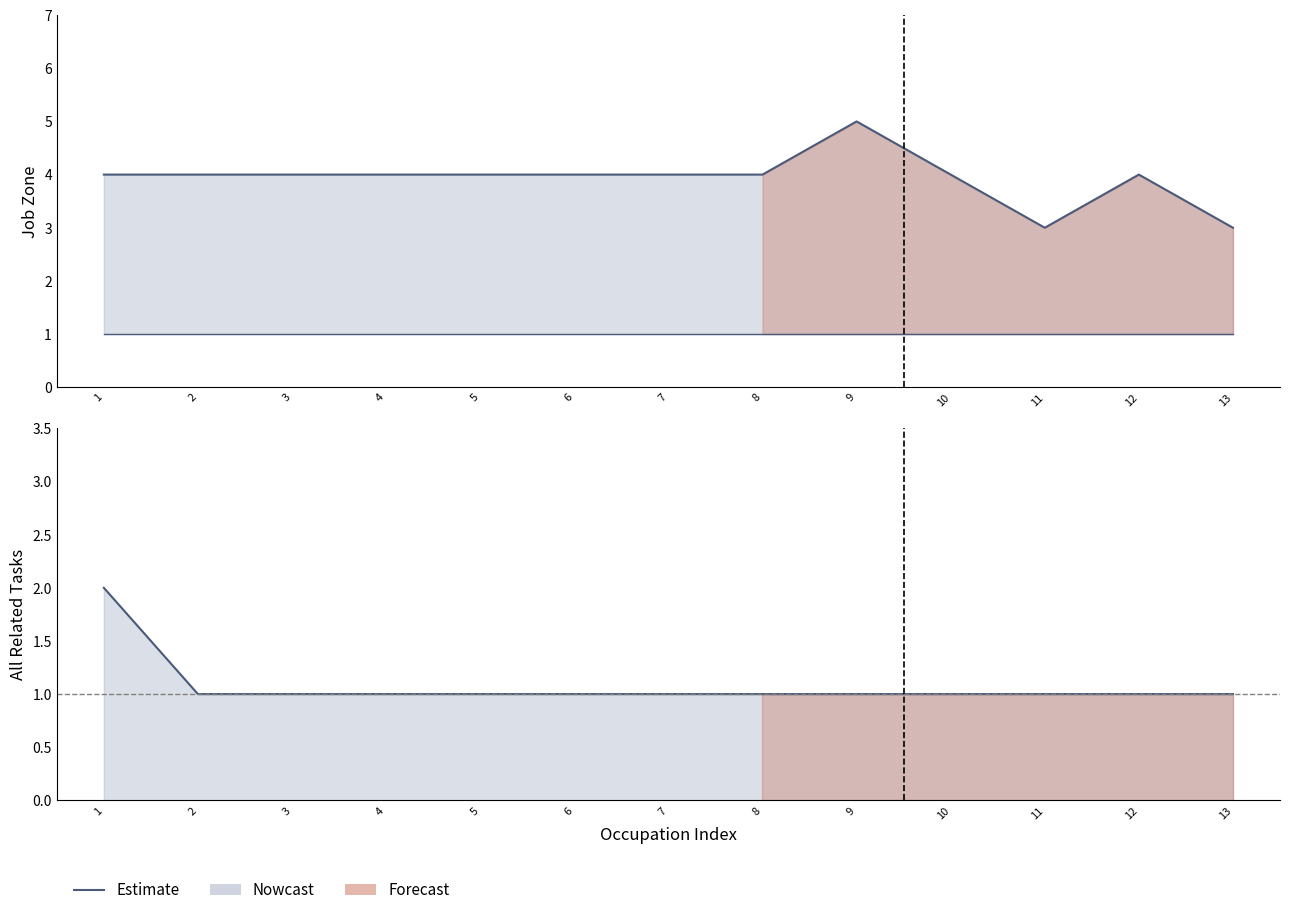

What is the approximate value at 11?

1